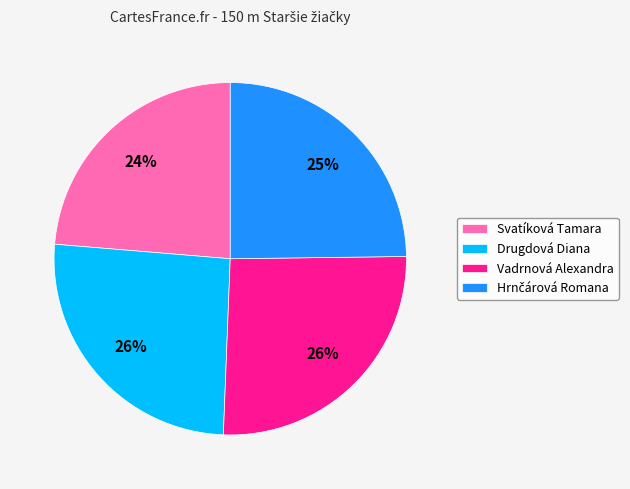

How many segments does this pie chart have?

4